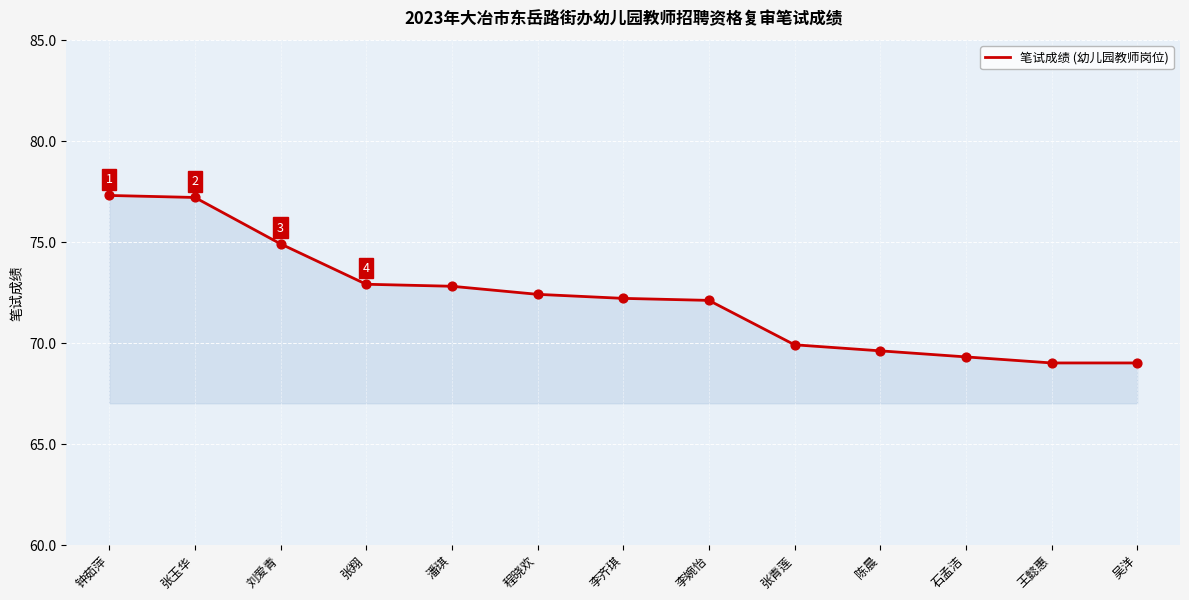

Between 程晓欢 and 陈晨, which is larger?

程晓欢